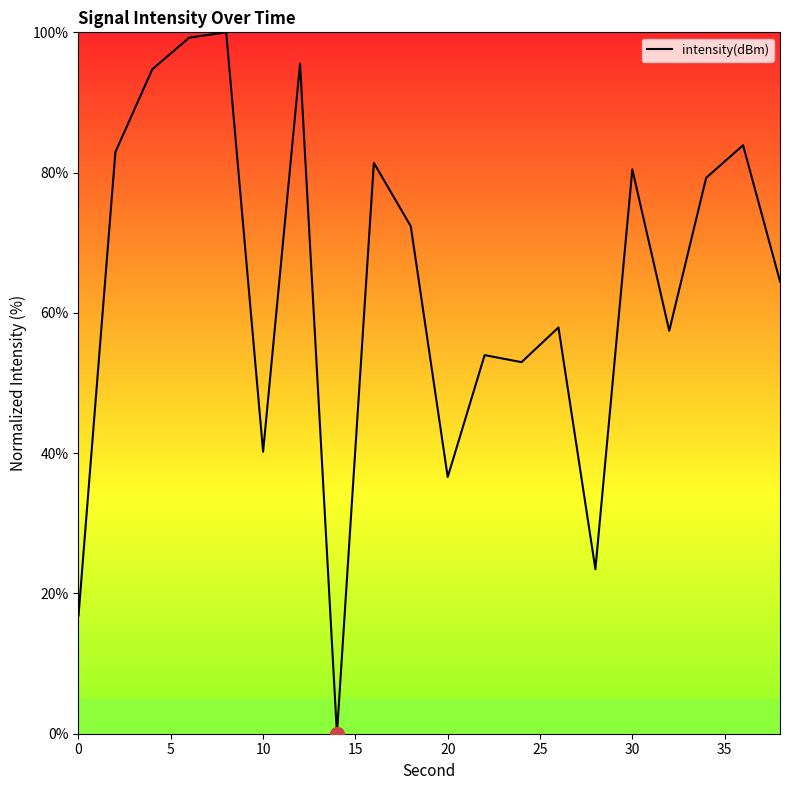

What is the difference between the maximum and minimum values?

100.0